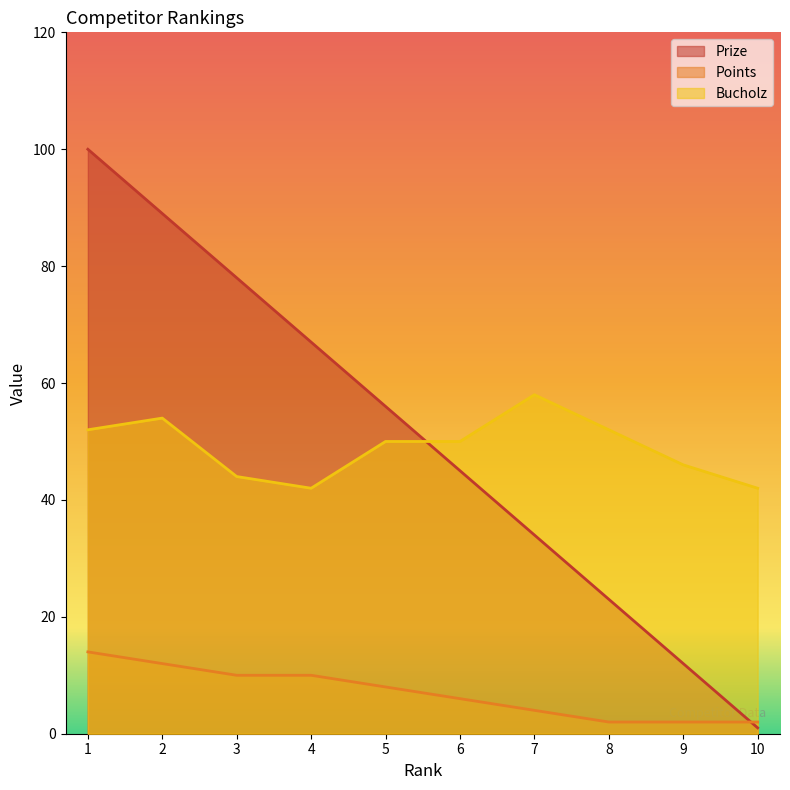

What is the value of the Points point at the 4th from the left?

10